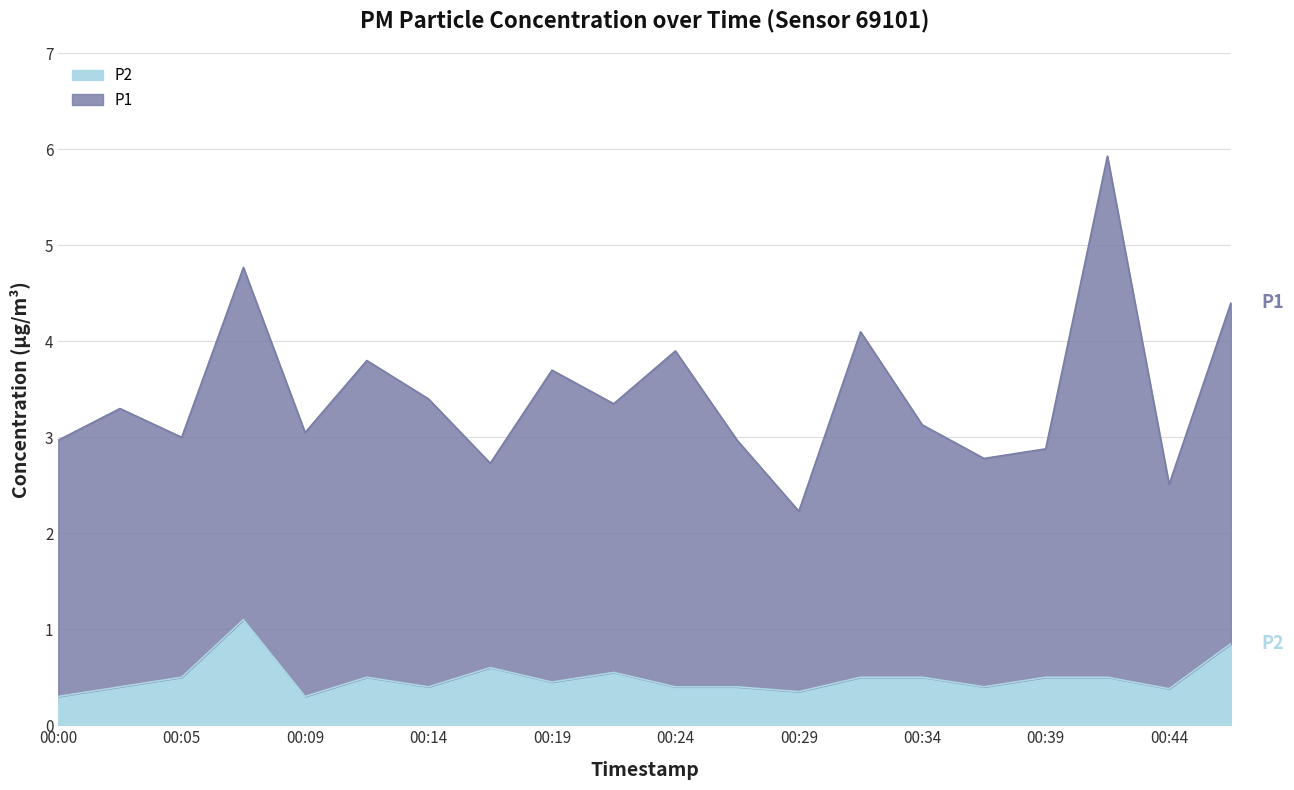

How many interior local valleys (lower than both neighbors) does the data have?

6